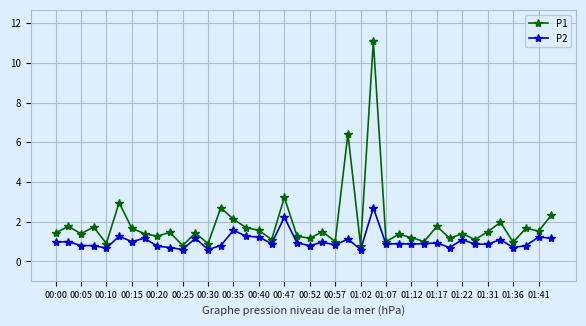

In P1, how many points are lower than both neighbors (excluding endpoints)?

15